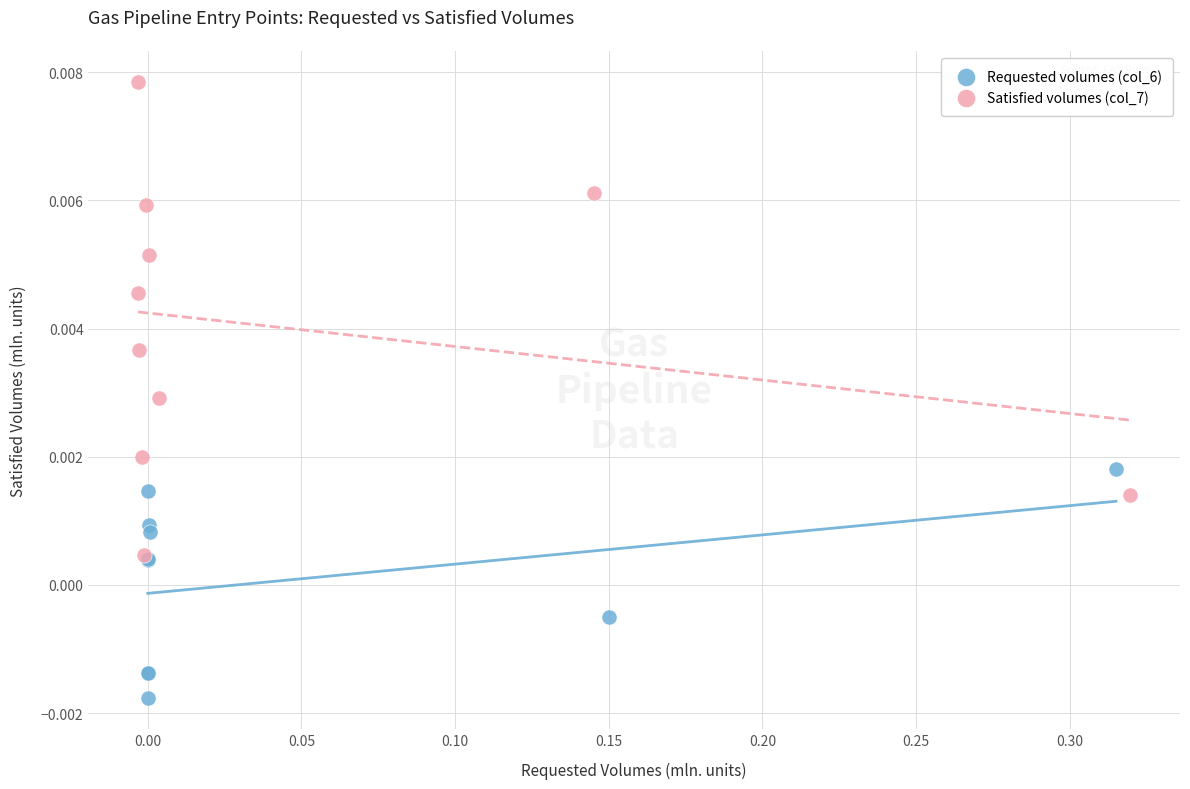

Which series contains the lowest Y value?

Requested volumes (col_6)